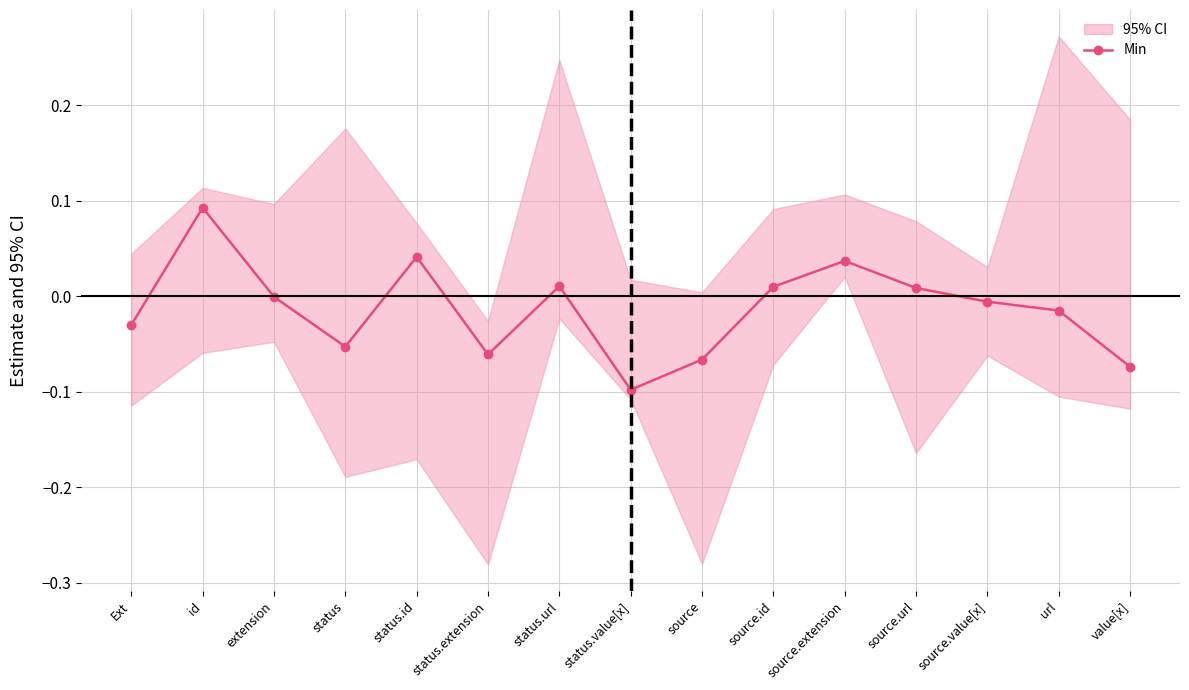

Where is the data nearest to the value 0?

extension